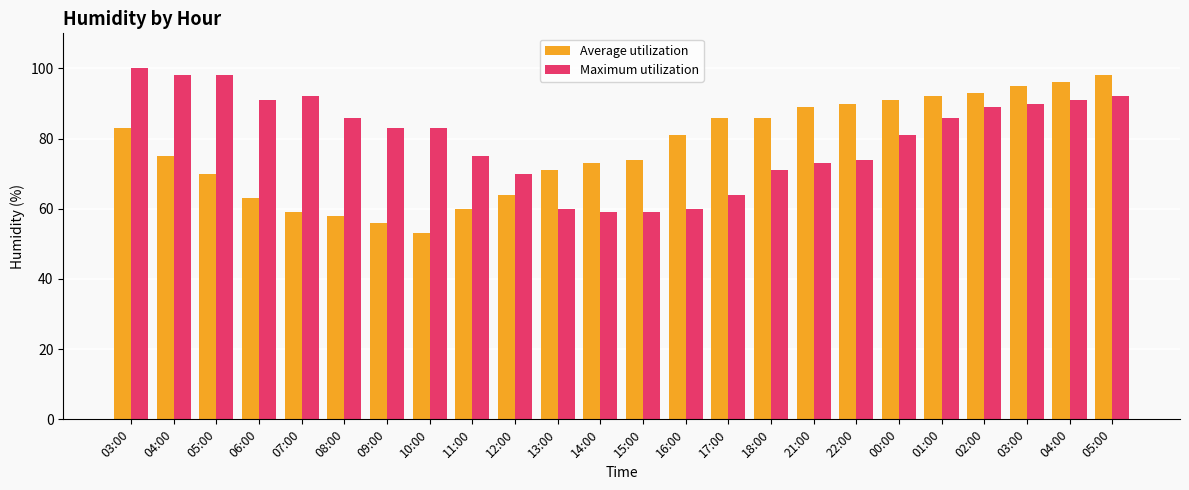

Reading left to right, extract all data points from this chart.

Average utilization: 03:00=83.0	04:00=75.0	05:00=70.0	06:00=63.0	07:00=59.0	08:00=58.0	09:00=56.0	10:00=53.0	11:00=60.0	12:00=64.0	13:00=71.0	14:00=73.0	15:00=74.0	16:00=81.0	17:00=86.0	18:00=86.0	21:00=89.0	22:00=90.0	00:00=91.0	01:00=92.0	02:00=93.0	03:00=95.0	04:00=96.0	05:00=98.0
Maximum utilization: 03:00=100.0	04:00=98.0	05:00=98.0	06:00=91.0	07:00=92.0	08:00=86.0	09:00=83.0	10:00=83.0	11:00=75.0	12:00=70.0	13:00=60.0	14:00=59.0	15:00=59.0	16:00=60.0	17:00=64.0	18:00=71.0	21:00=73.0	22:00=74.0	00:00=81.0	01:00=86.0	02:00=89.0	03:00=90.0	04:00=91.0	05:00=92.0